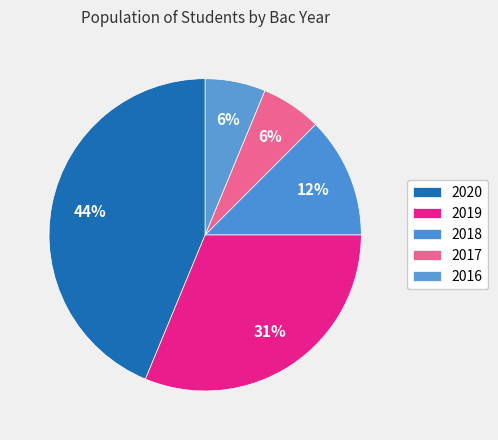

Is there any slice that represents more than half of the pie?

No